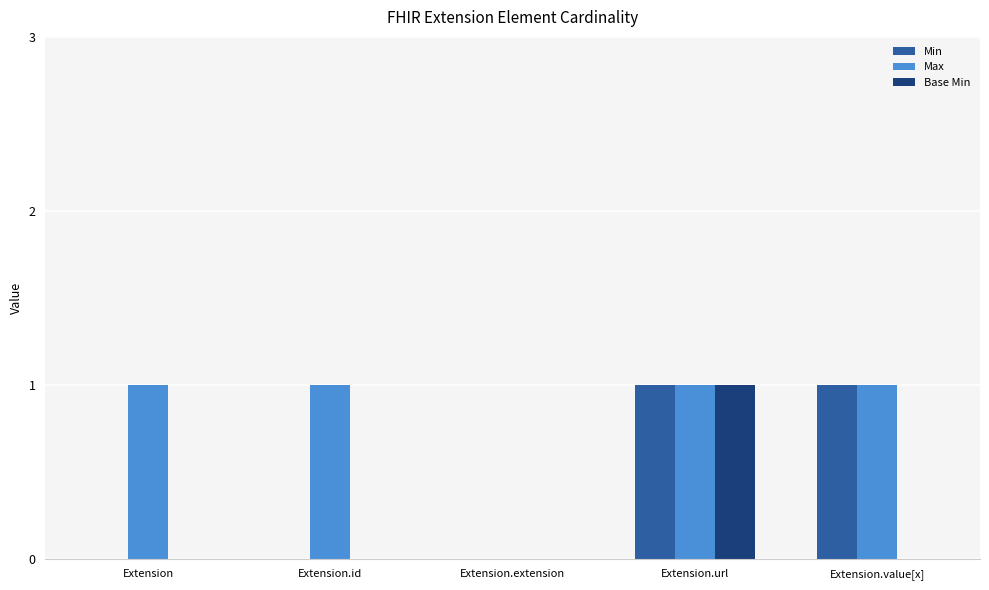

At which category is the sum across all series the highest?

Extension.url